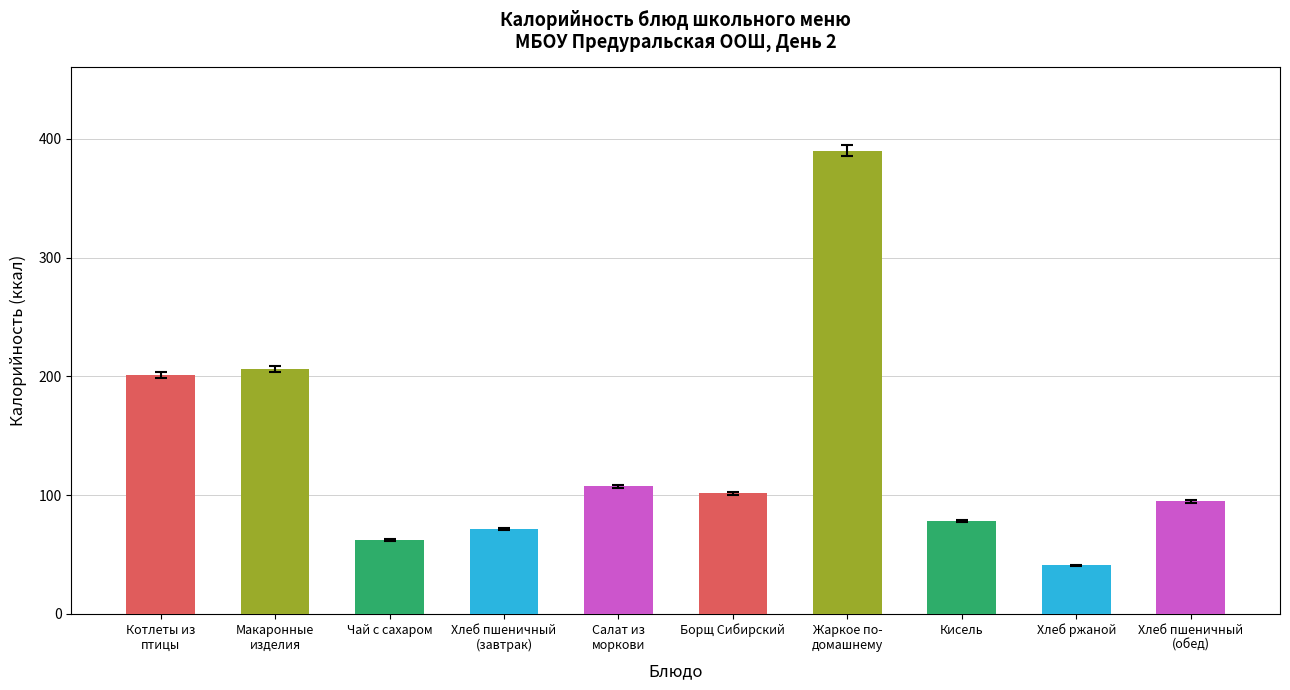

Reading left to right, list all the values displayed in this chart.

Котлеты из
птицы=201.2	Макаронные
изделия=205.9	Чай с сахаром=62.1	Хлеб пшеничный
(завтрак)=71.1	Салат из
моркови=107.3	Борщ Сибирский=101.6	Жаркое по-
домашнему=389.9	Кисель=78.0	Хлеб ржаной=40.8	Хлеб пшеничный
(обед)=94.7